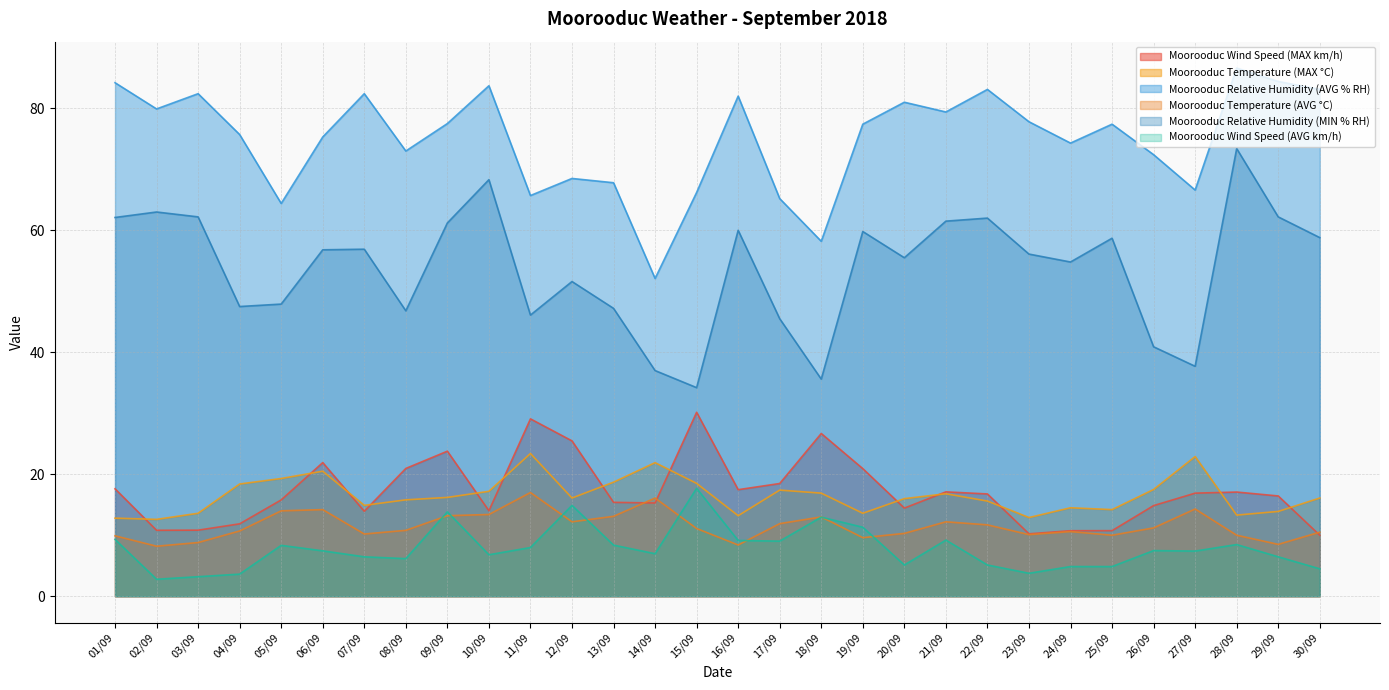

How many values in the Moorooduc Wind Speed (MAX km/h) series are below 16?

14